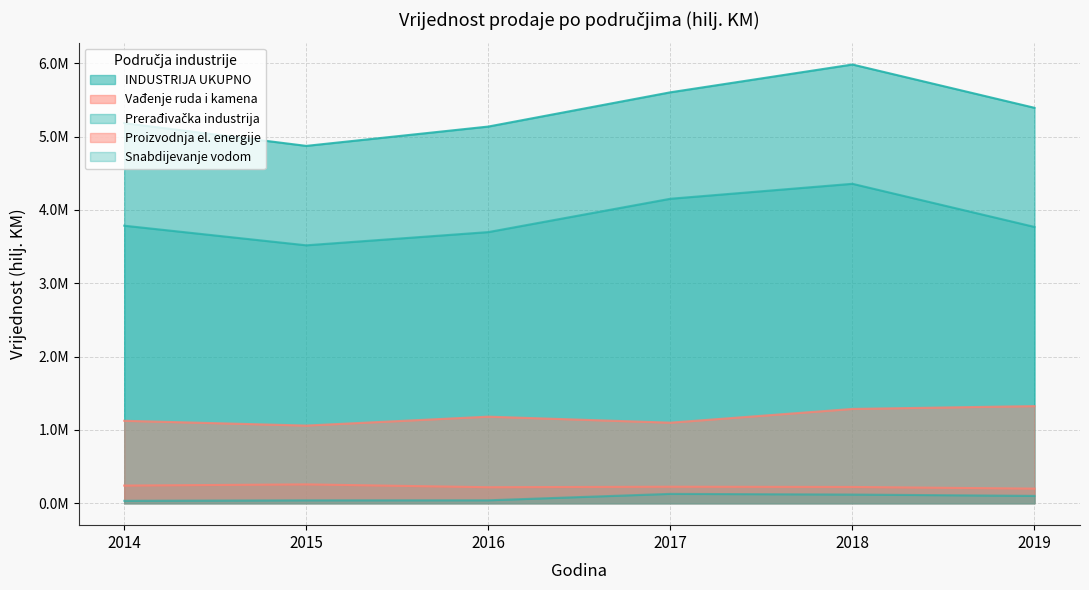

Does the chart display data point markers on the line(s)?

No